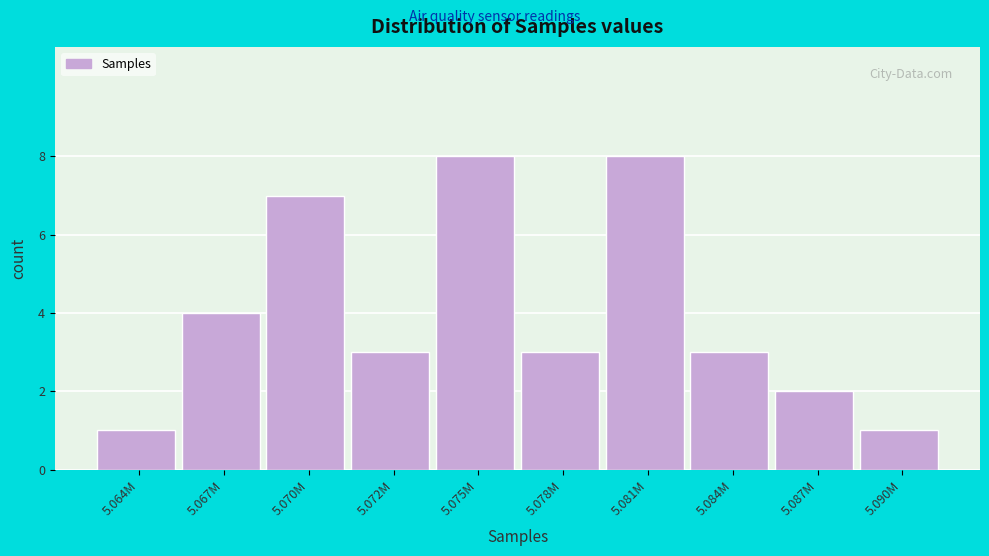

Reading left to right, list all the values displayed in this chart.

5.064M=1	5.067M=4	5.070M=7	5.072M=3	5.075M=8	5.078M=3	5.081M=8	5.084M=3	5.087M=2	5.090M=1